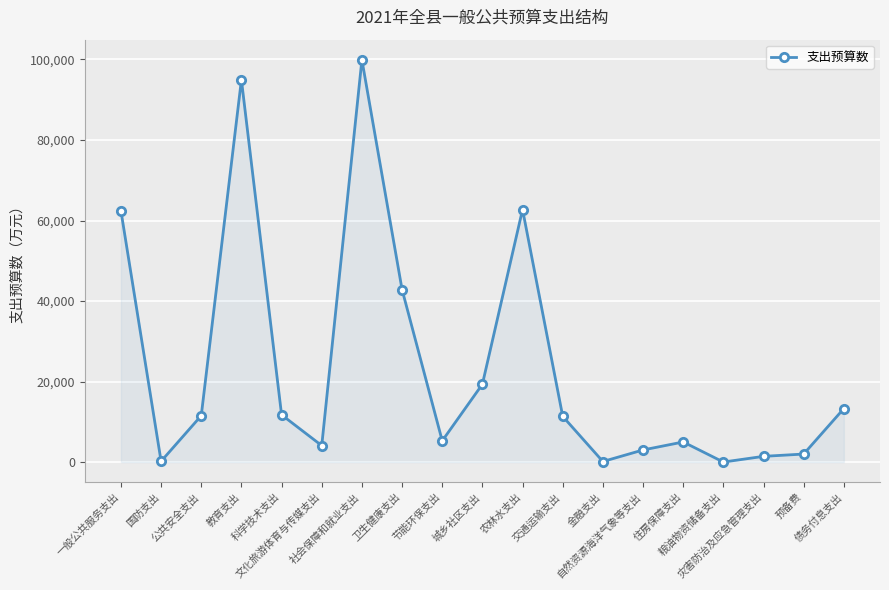

What position from the right is 社会保障和就业支出?

13